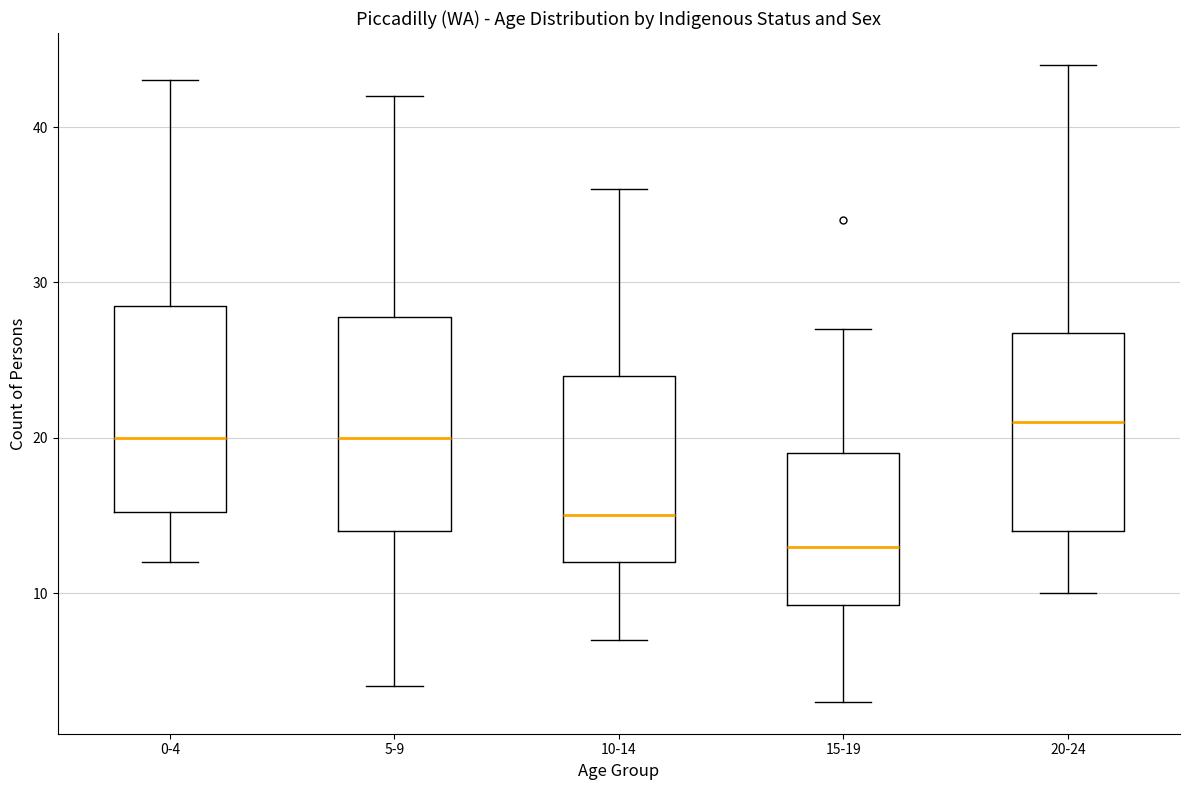

Which box has the lowest median line?

15-19